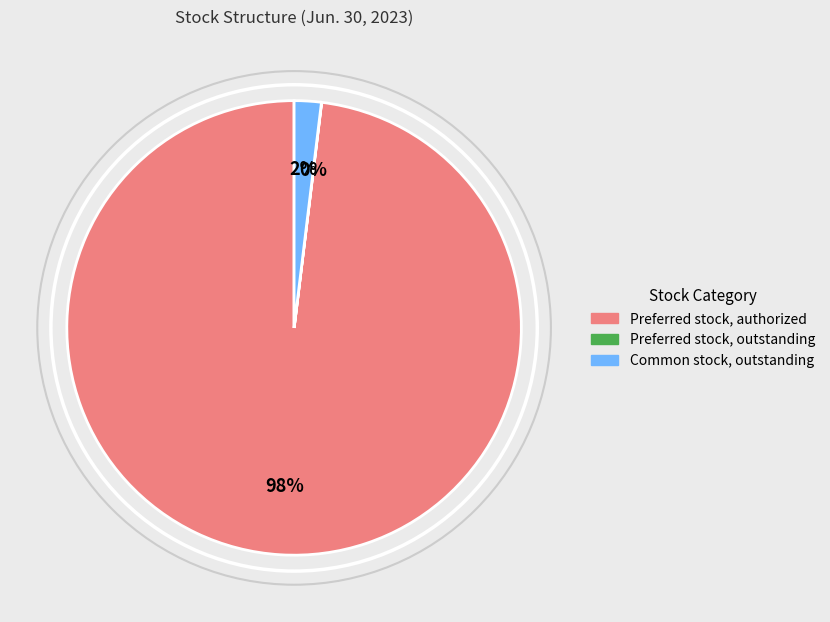

Is there any slice that represents more than half of the pie?

Yes